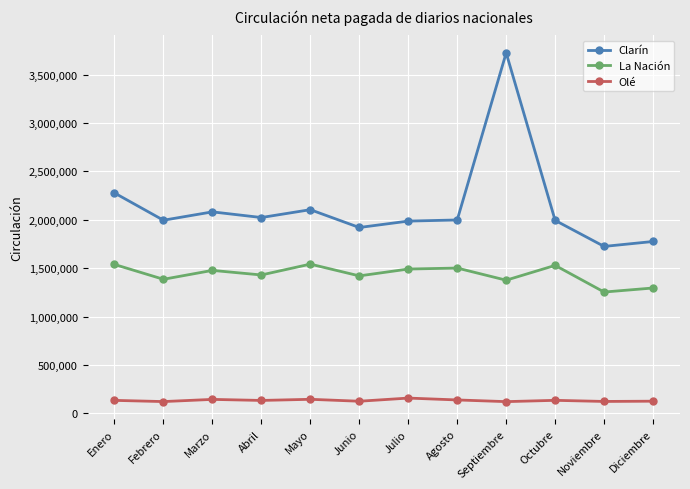

True or false: La Nación has more than 1 points higher than both neighbors.

True